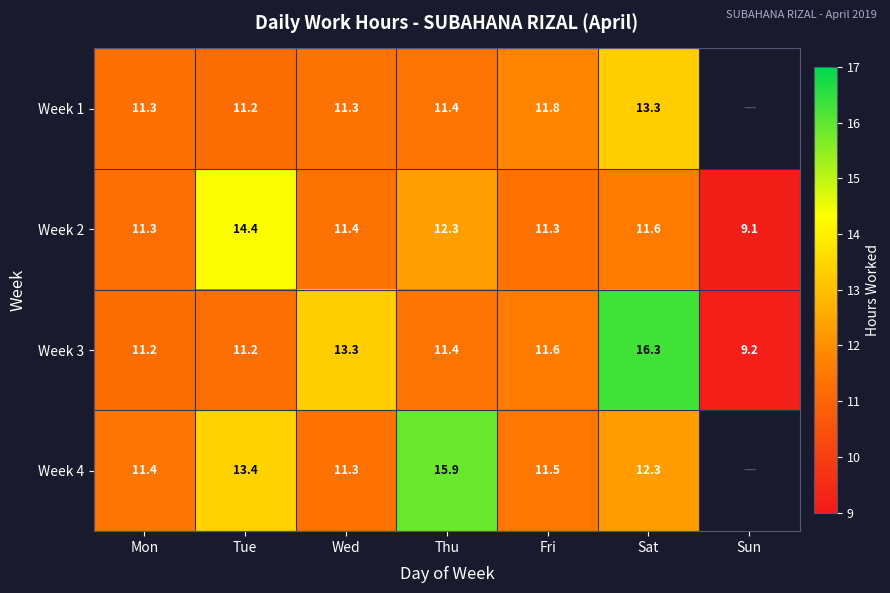

Is the value of Week 4 at Tue greater than the value of Week 3 at Sun?

Yes